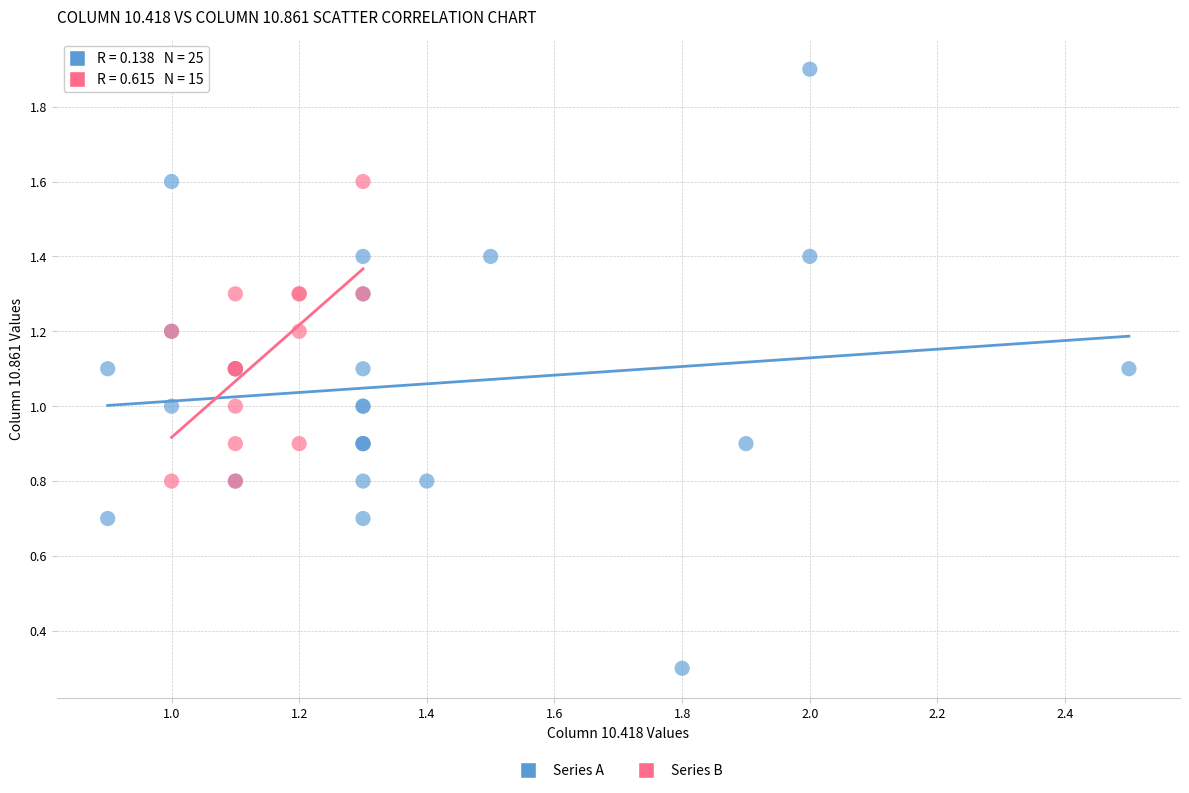

Which series has the largest Y range (max minus min)?

Series A